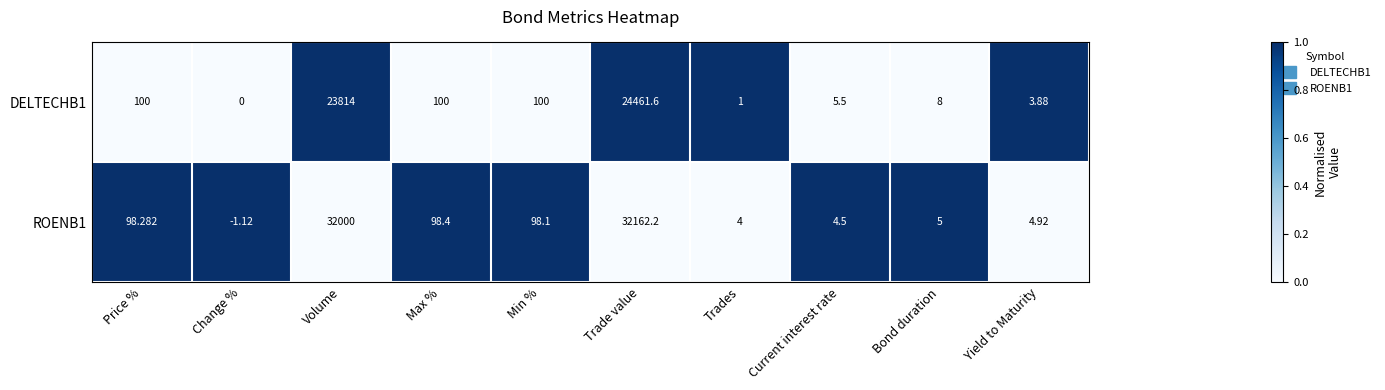

At which category is the sum across all series the highest?

Trade value